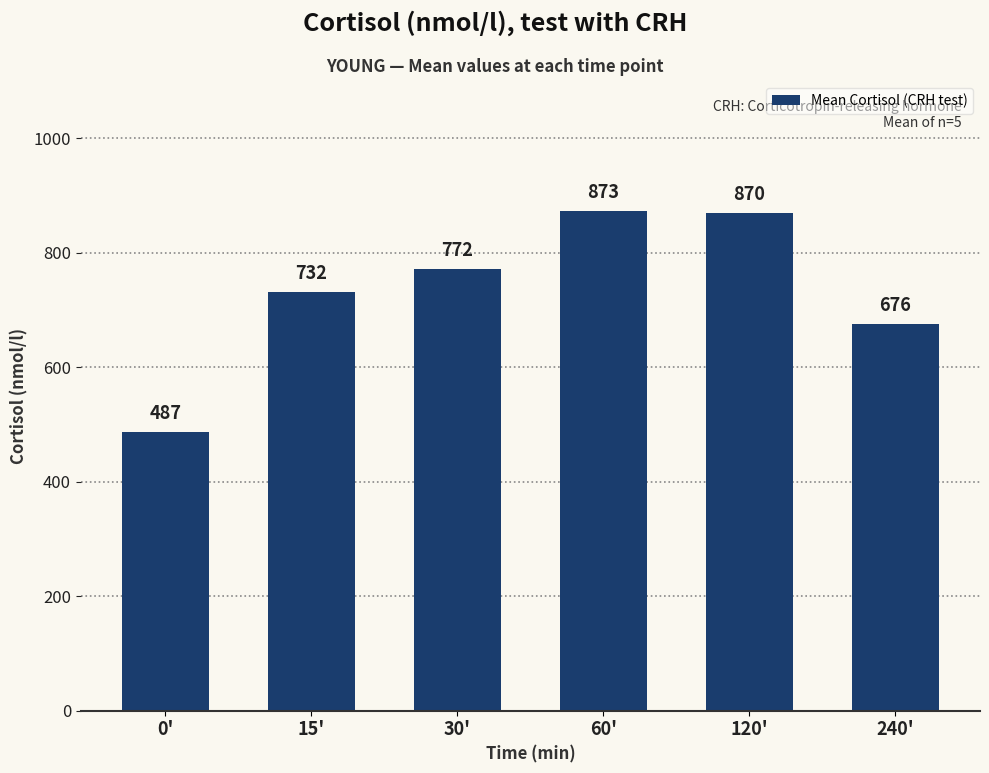

Reading left to right, list all the values displayed in this chart.

0'=487	15'=732	30'=772	60'=873	120'=870	240'=676